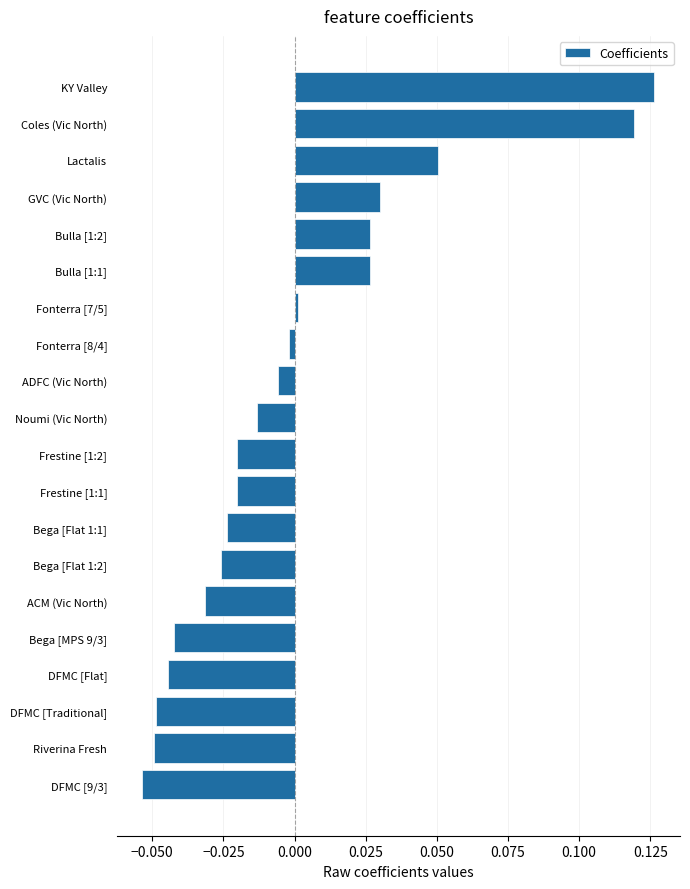

The value at Bulla [1:2] is 0.0. True or false?

True